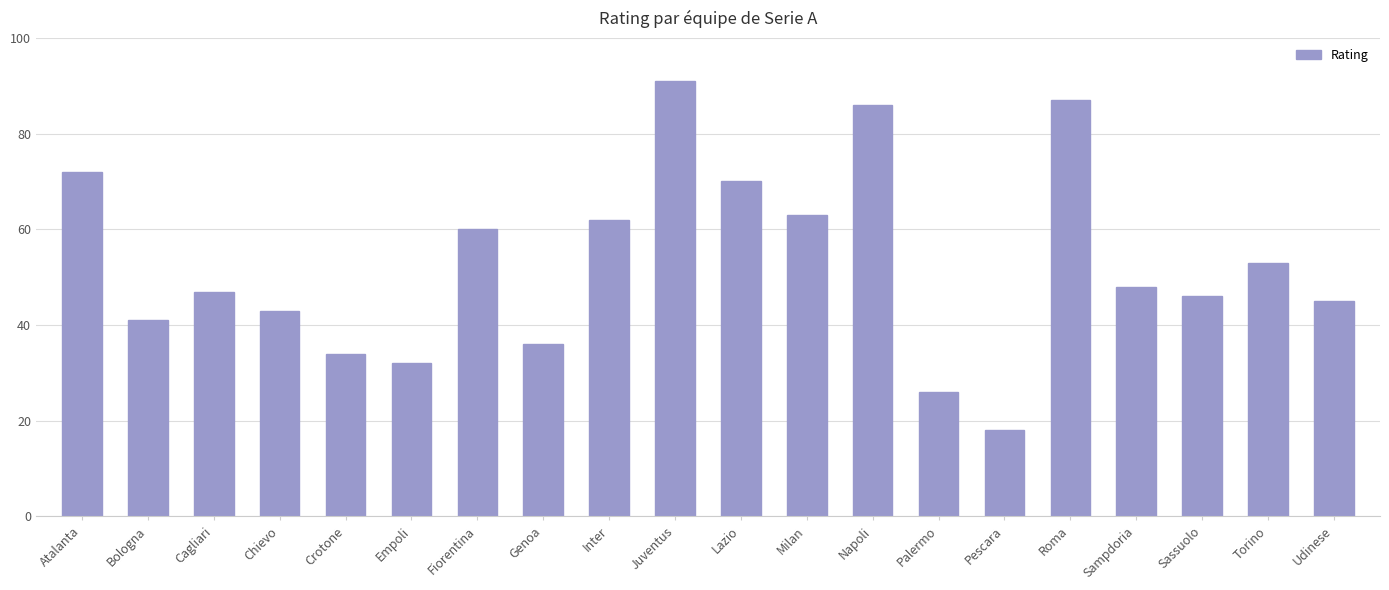

How many bars are there in total?

20